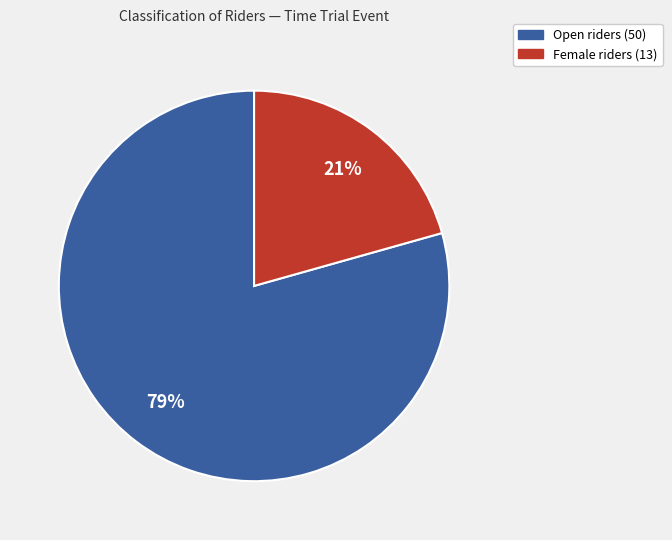

The Open slice represents 79% of the pie. True or false?

True